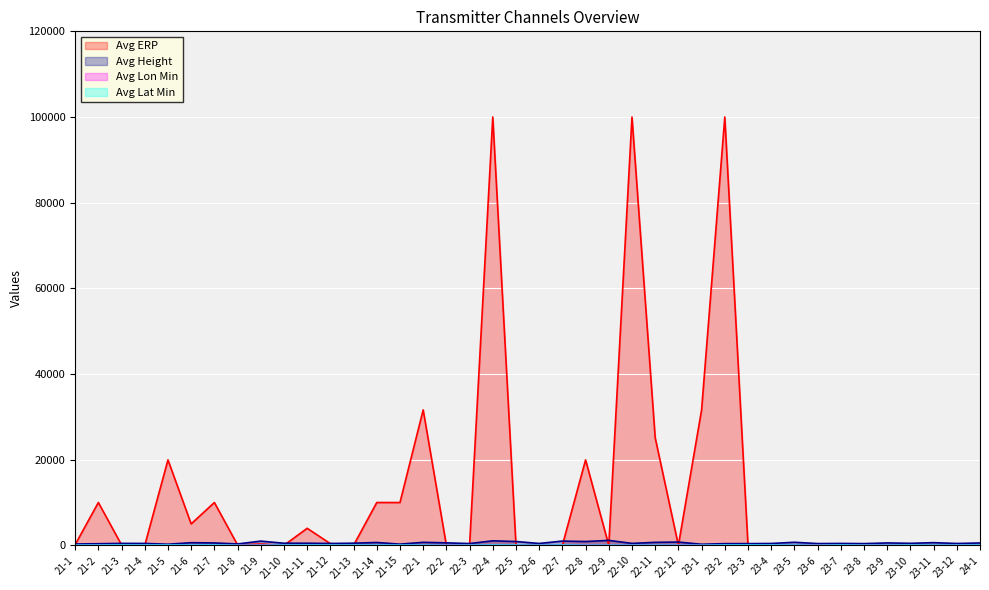

Is it true that Avg Lon Min equals 26 at 22-4?

False